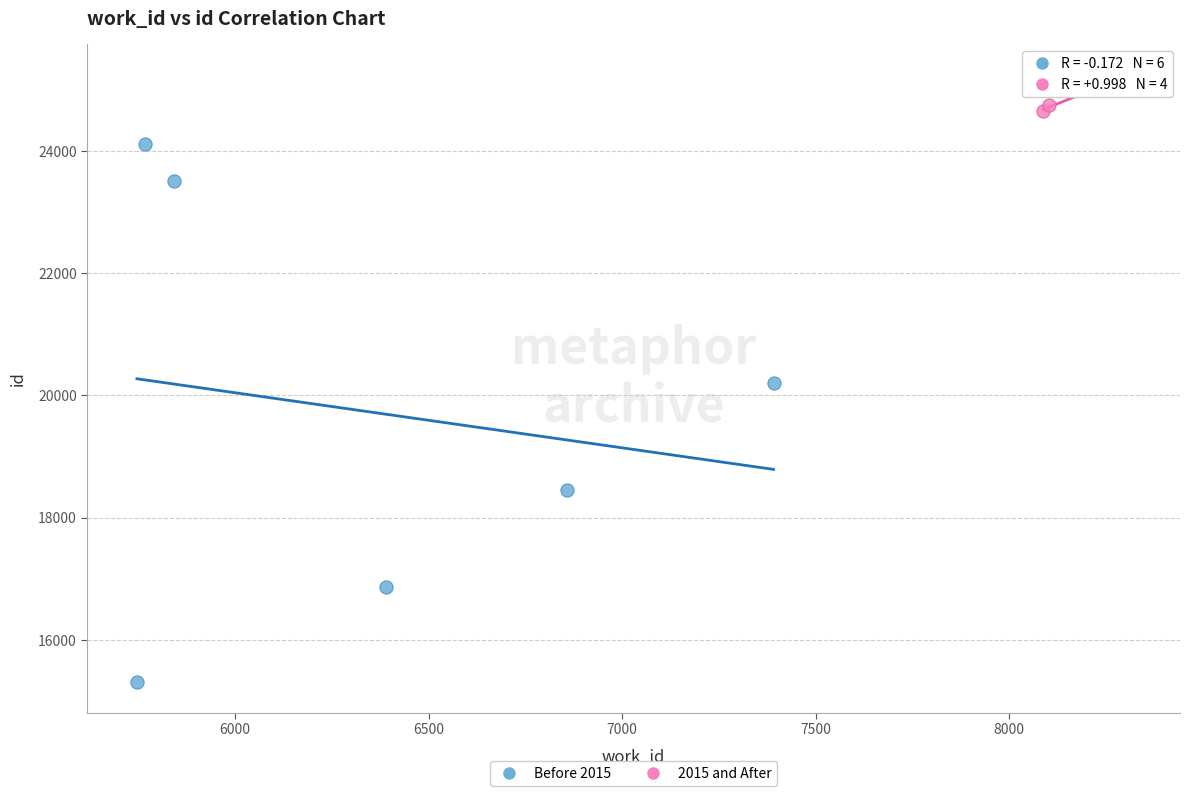

Which series has the widest spread of Y values?

Before 2015